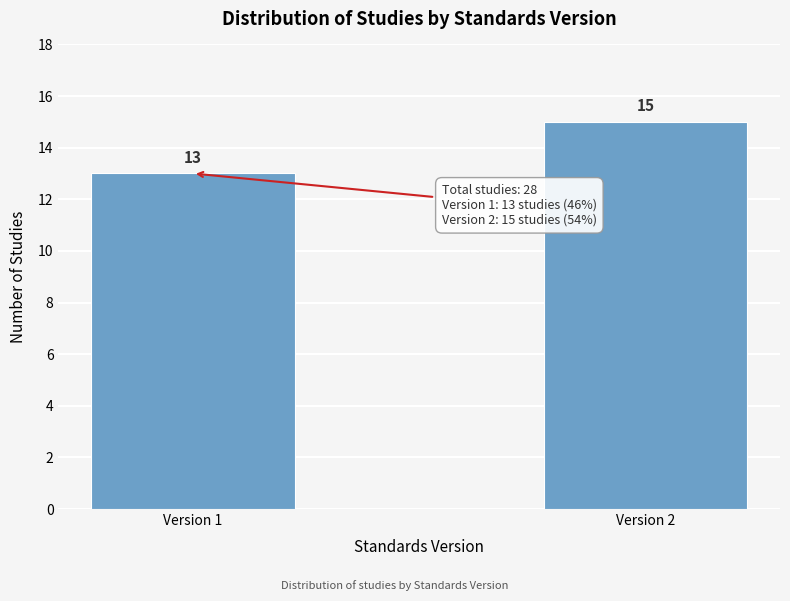

Reading left to right, extract all data points from this chart.

Version 1=13	Version 2=15